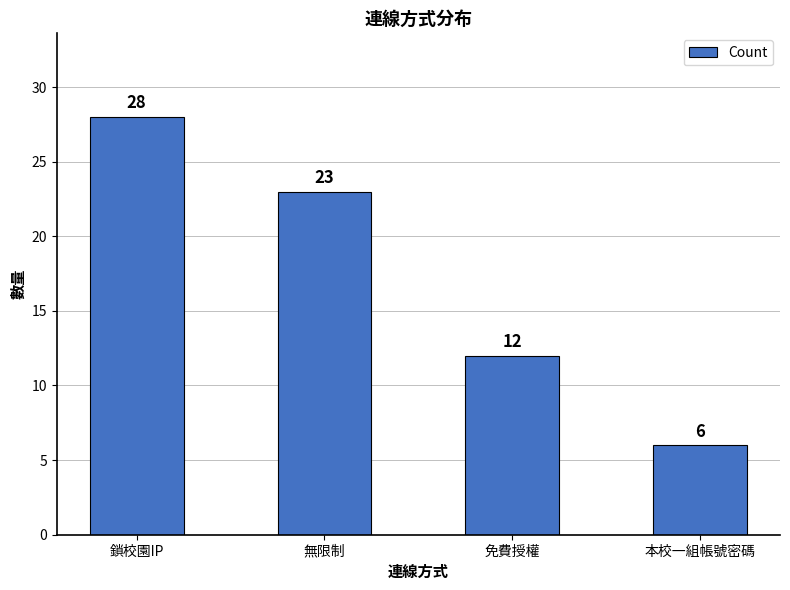

True or false: the data shows 11 at 無限制.

False